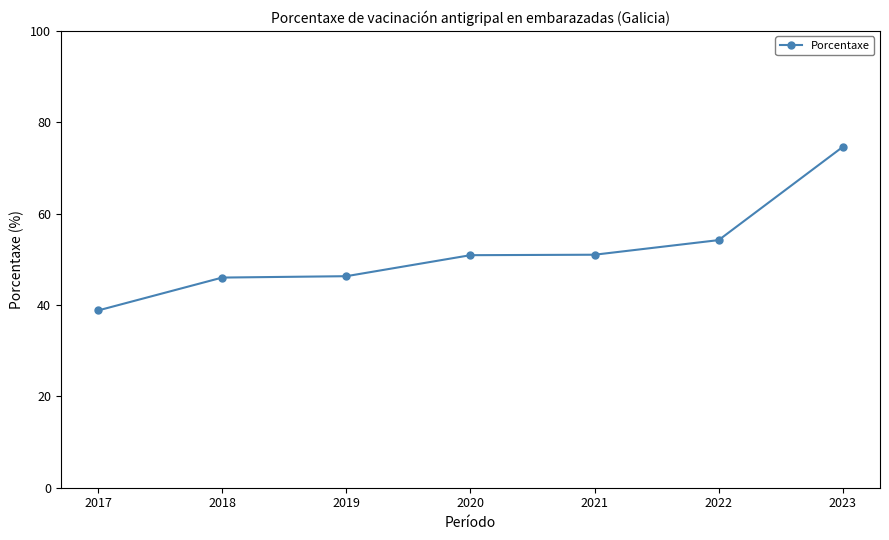

At which label is the value closest to 56?

2022